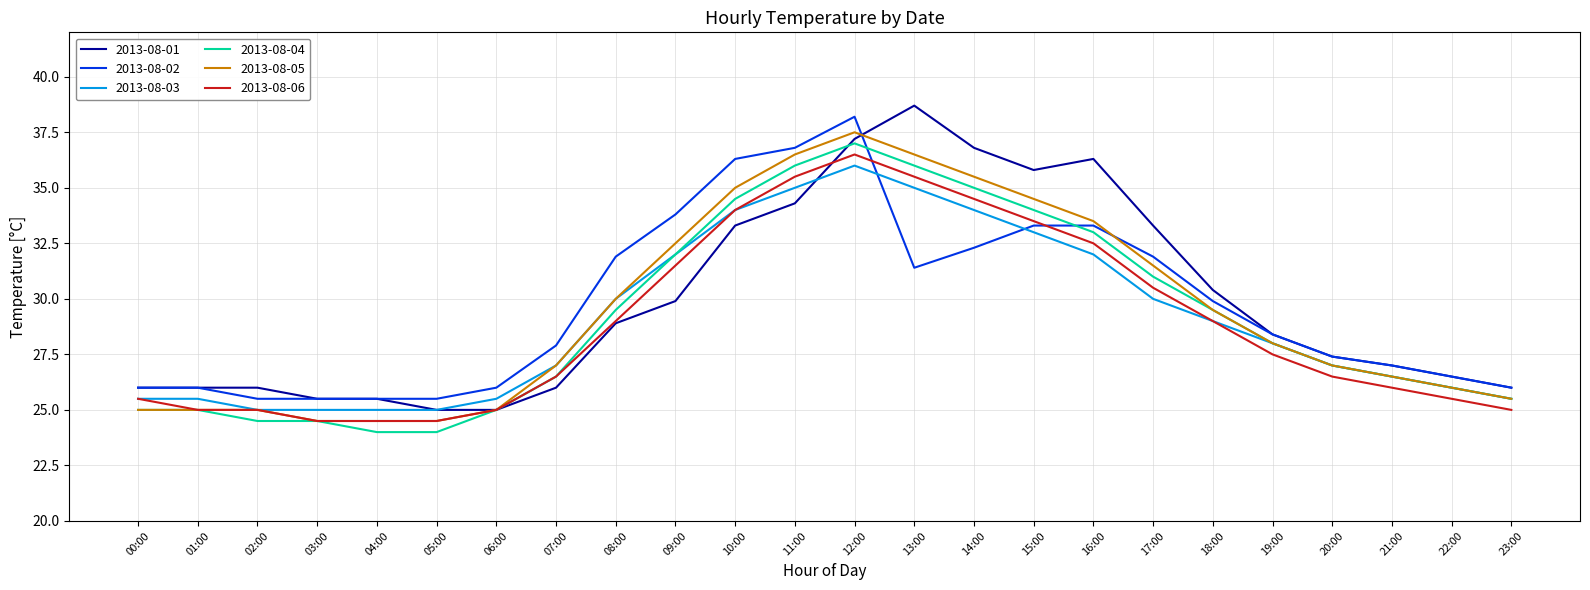

At which label does 2013-08-04 first exceed 28?

08:00